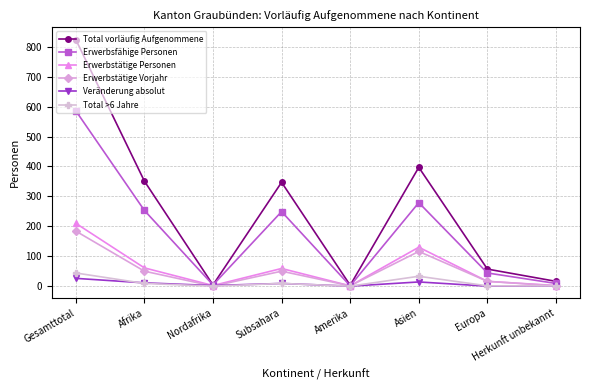

Which series has the largest total across all categories?

Total vorläufig Aufgenommene